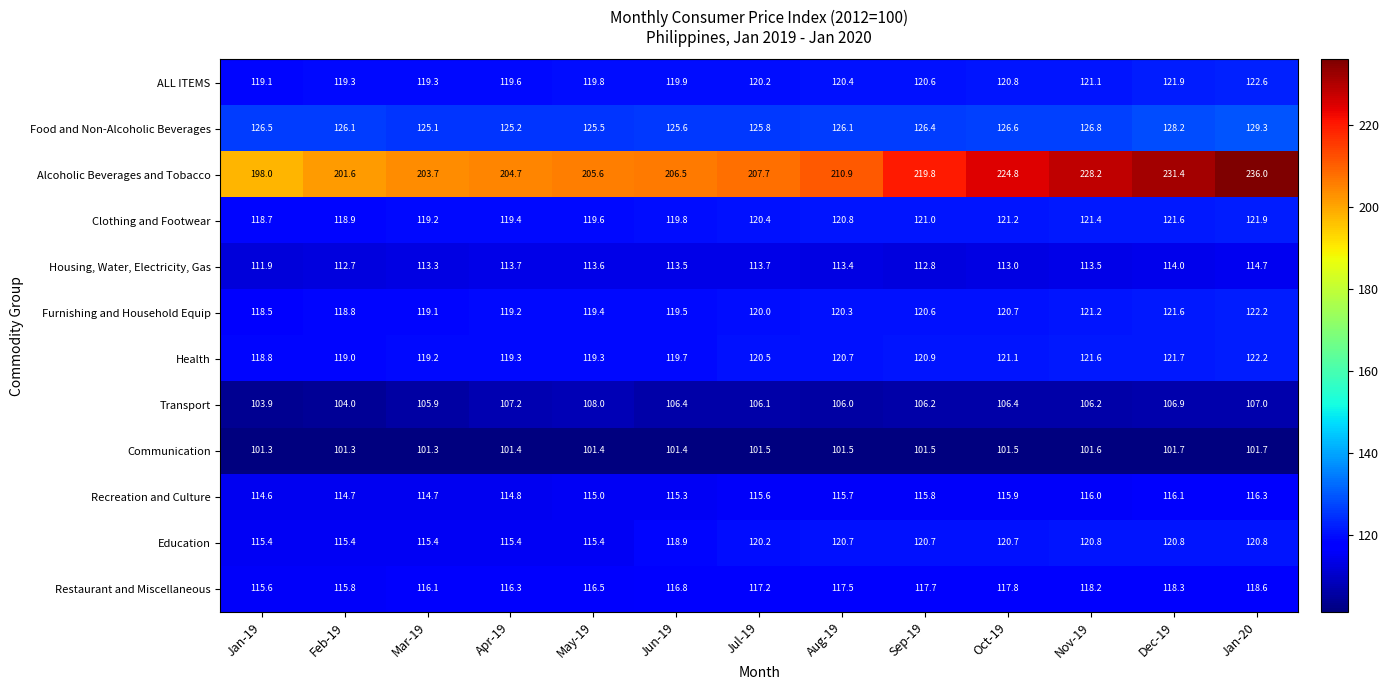

Where does the Alcoholic Beverages and Tobacco series first go above 207?

Jul-19